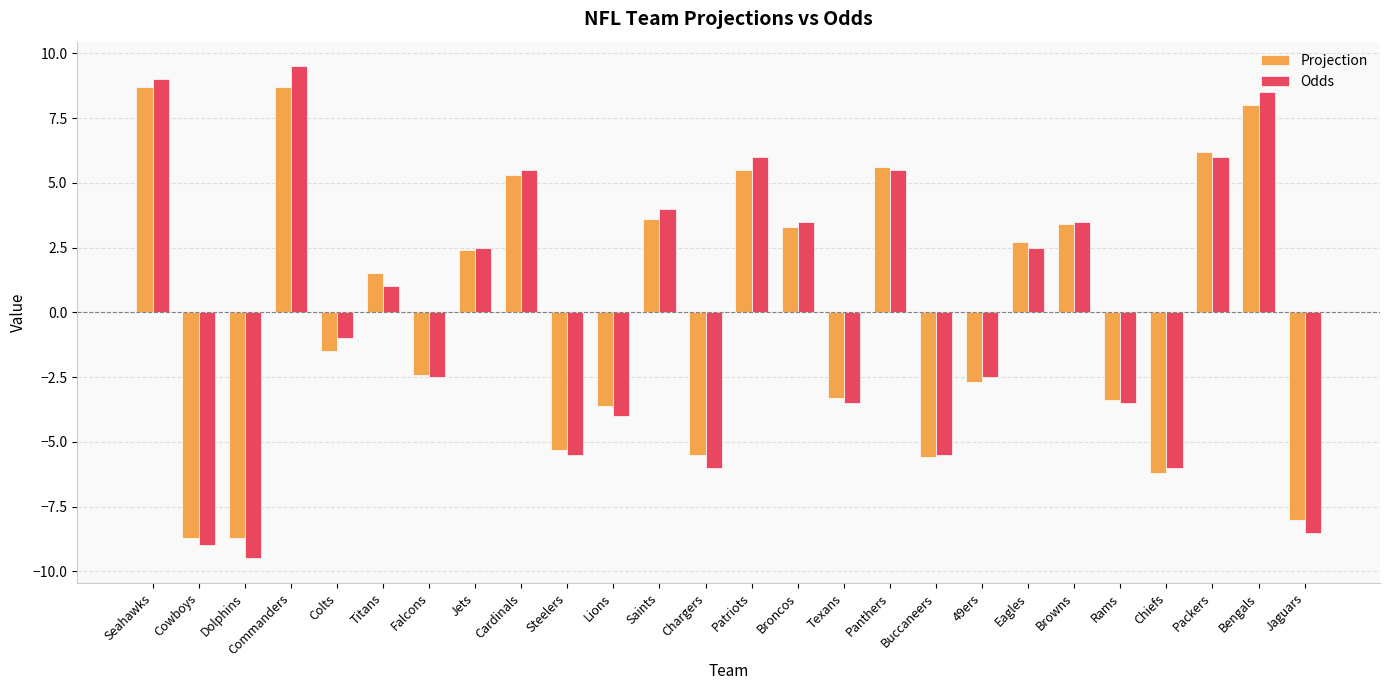

Is it true that Projection equals 9.9 at Packers?

False